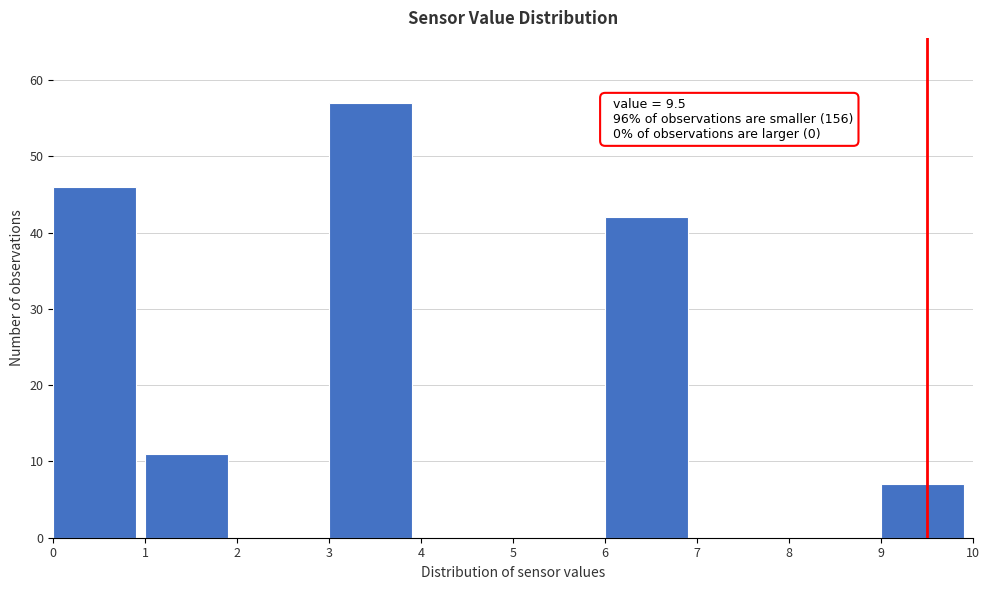

Which range on the x-axis has the tallest bar?

3 to 4